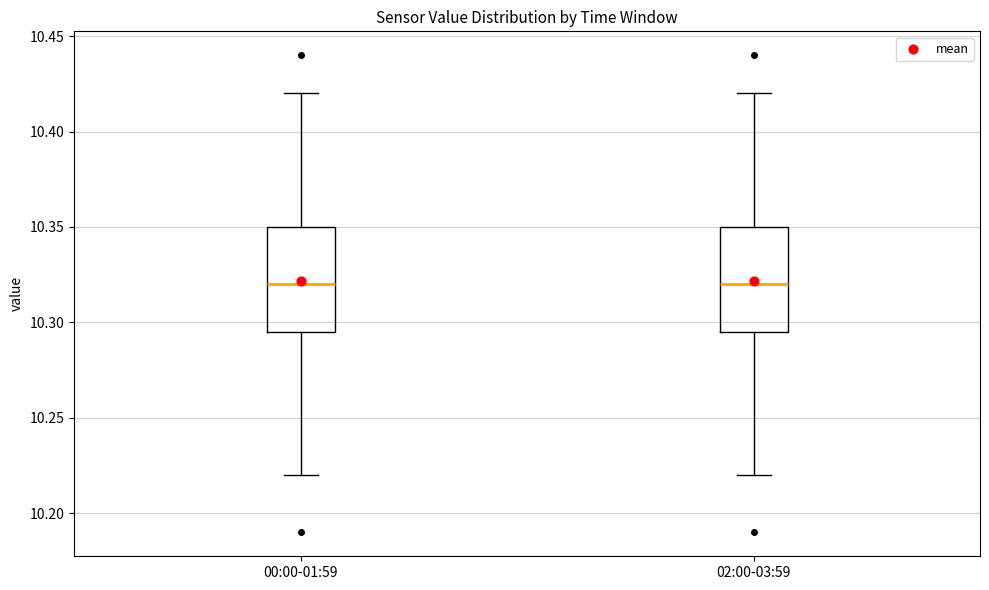

Reading left to right, read every box against the y-axis: the position of its median line, the range the box covers, and the ends of its whiskers. The values are not printed on the chart, so give them approximately, as read against the axis.

00:00-01:59: median 10.320, box 10.295 to 10.350, whiskers 10.220 to 10.420
02:00-03:59: median 10.320, box 10.295 to 10.350, whiskers 10.220 to 10.420